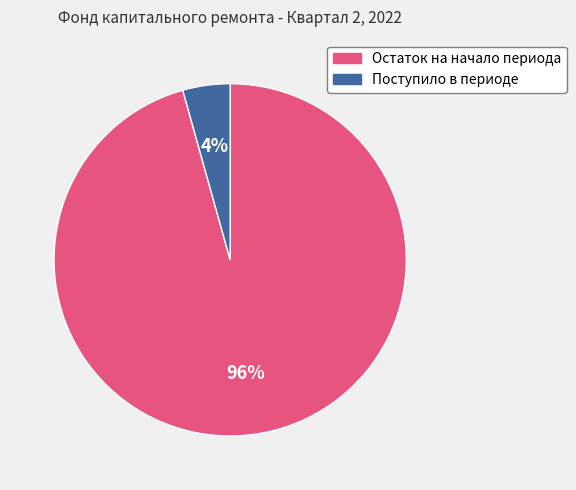

Rank the categories by value from highest to lowest.

Остаток на начало периода, Поступило в периоде